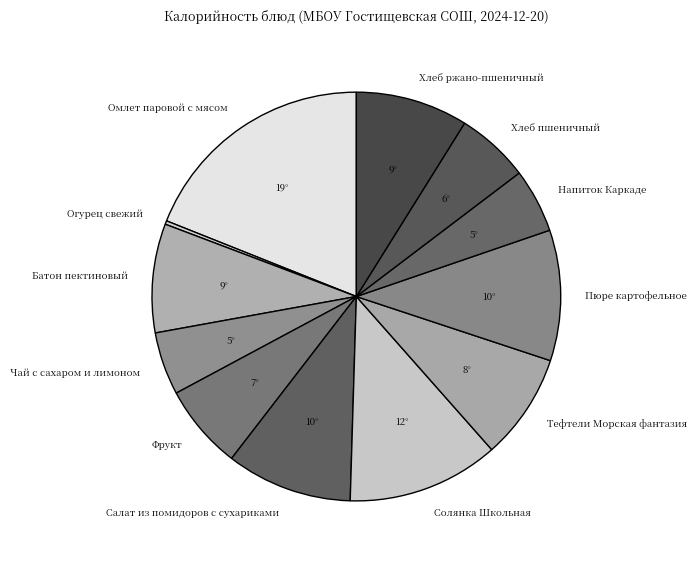

How many segments does this pie chart have?

12